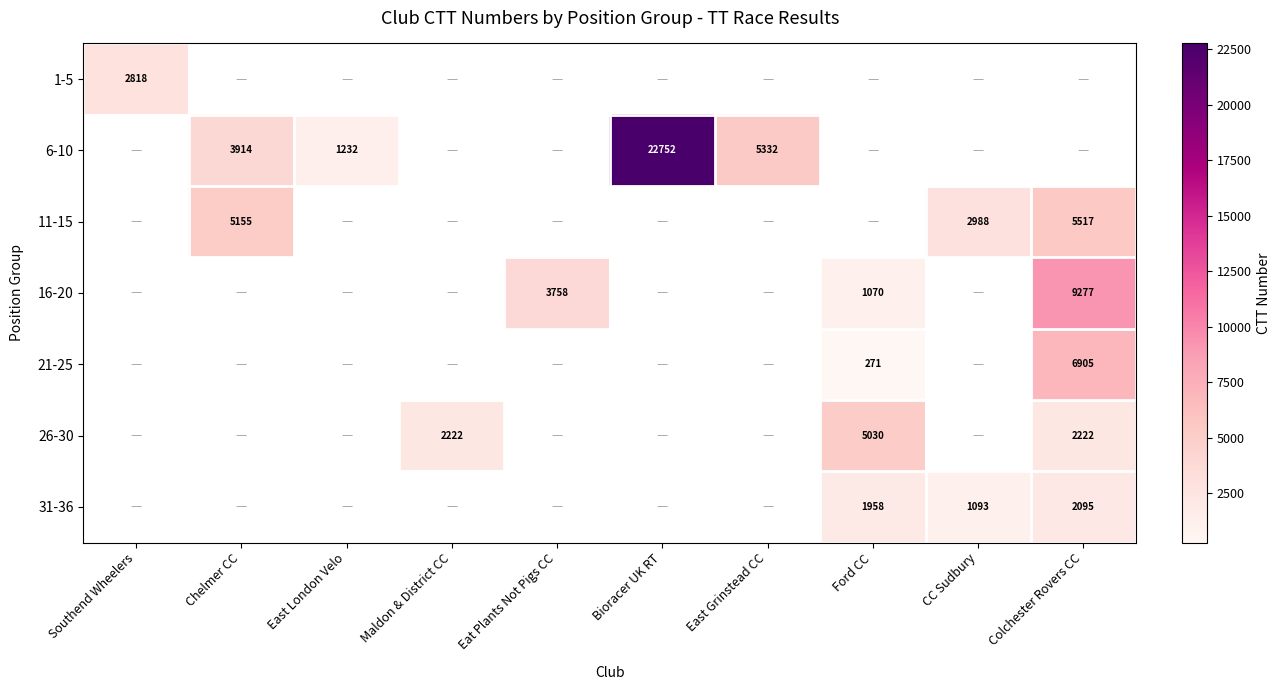

Count the number of categories in the chart.

10